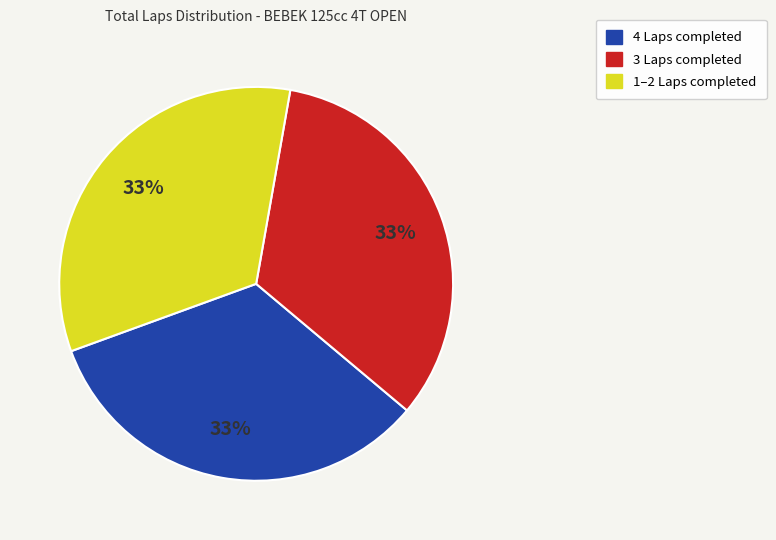

Is there any slice that represents more than half of the pie?

No